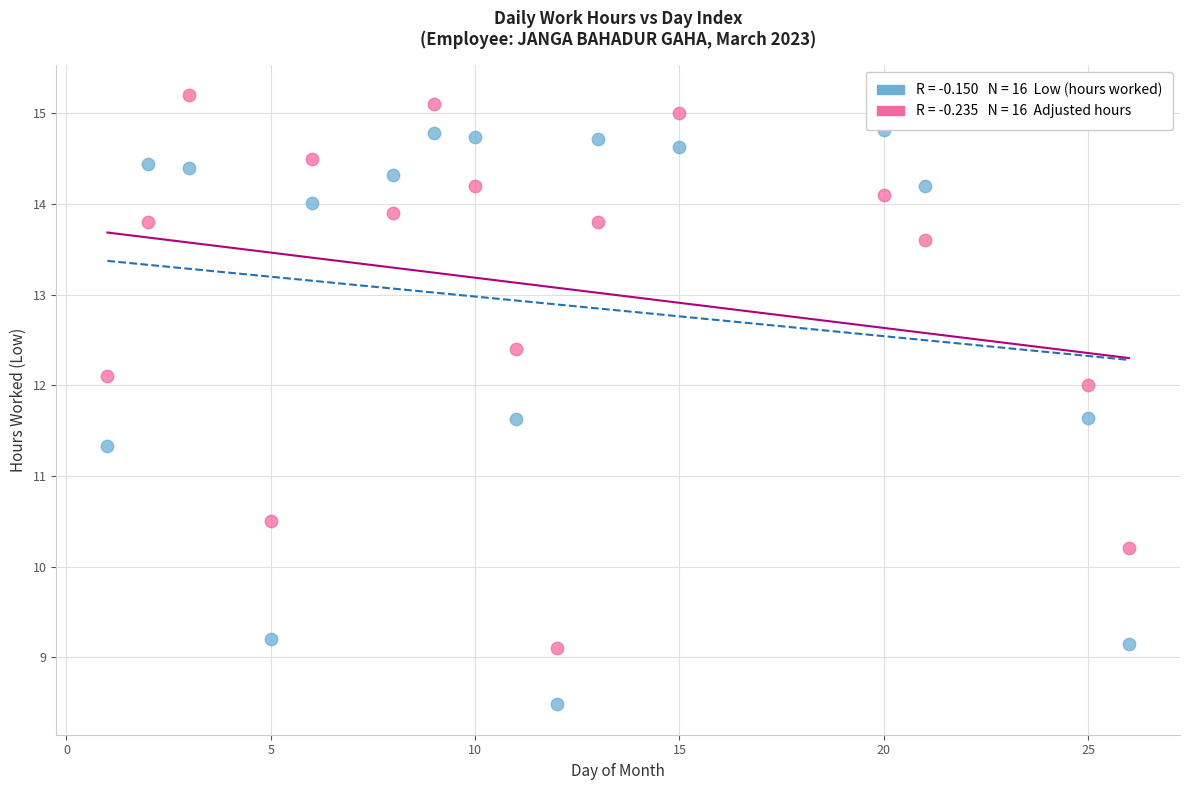

Across all data points, what is the range of X values (max minus min)?

25.0